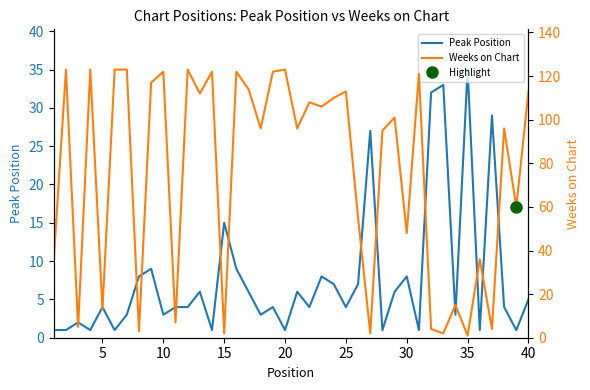

What is the maximum value for Peak Position?

35